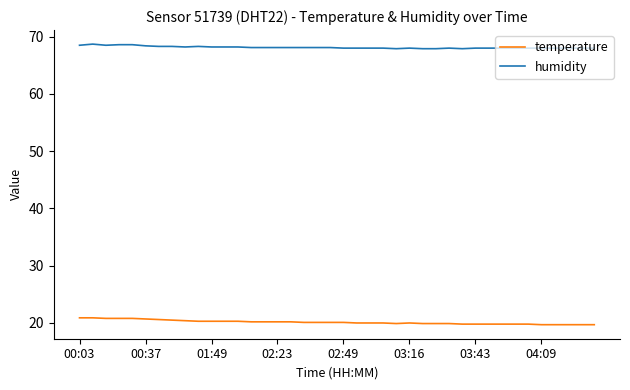

Rank the series by their average value, from highest to lowest.

humidity, temperature